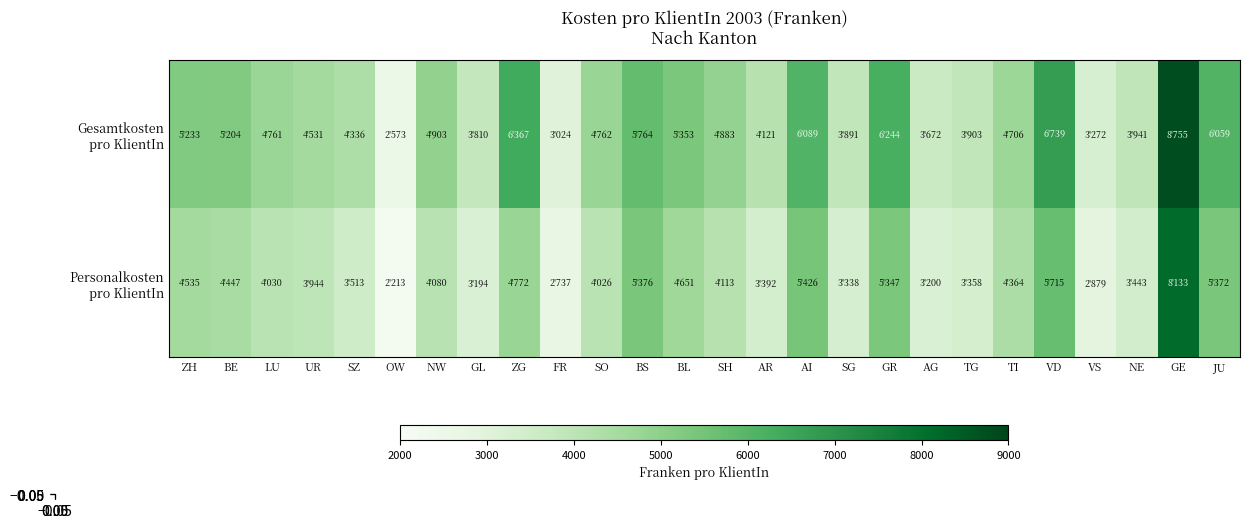

What is the minimum value shown in the chart?

2213